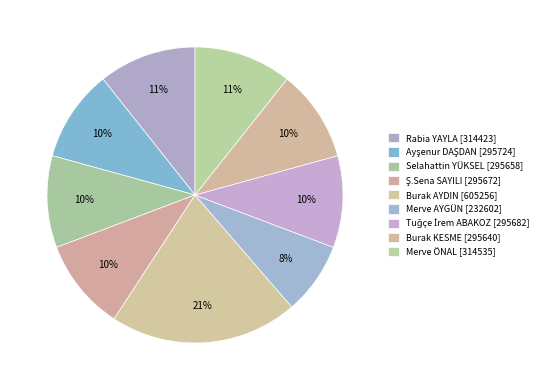

True or false: Tuğçe İrem ABAKOZ accounts for 10% of the total.

True